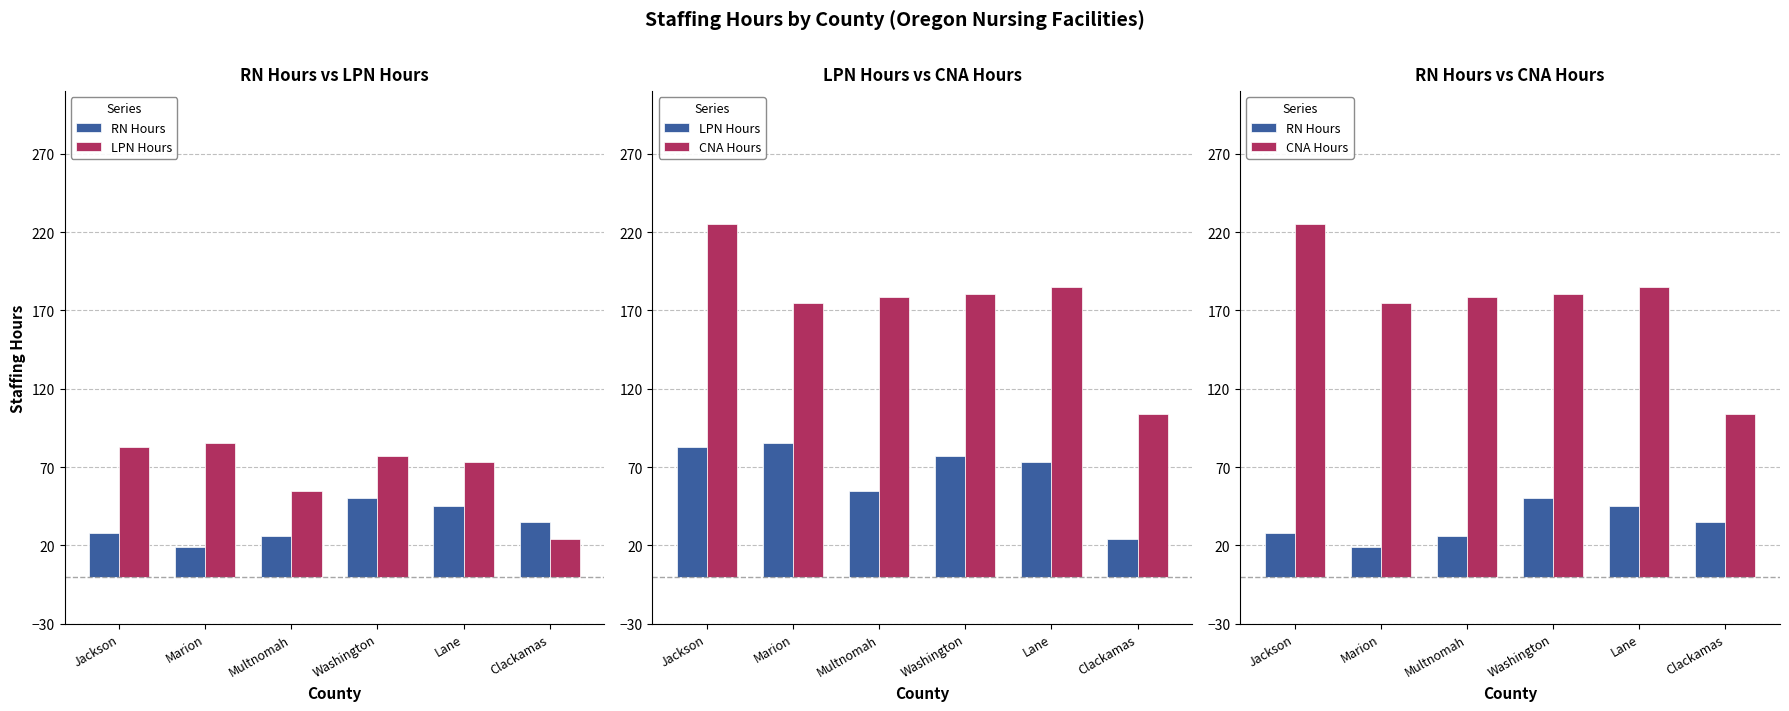

What is the label of the 6th bar from the left?

Clackamas